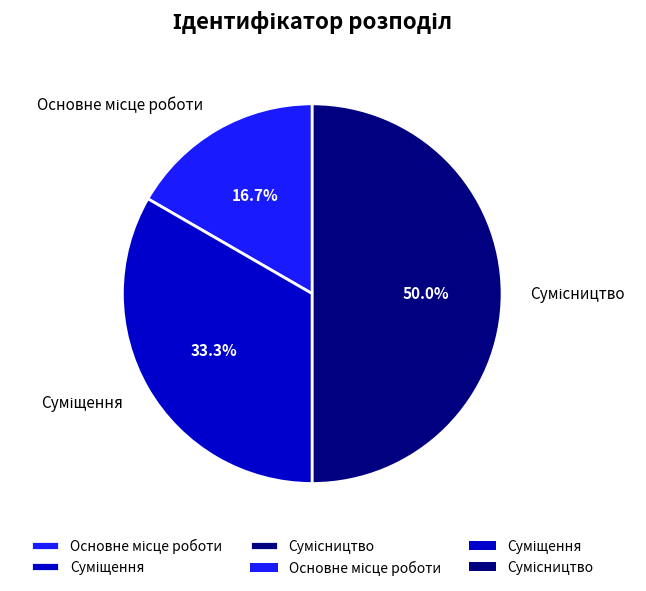

How many segments does this pie chart have?

3